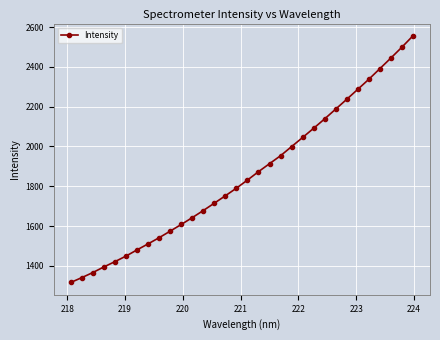

What is the difference between the maximum and second lowest values?

1215.4